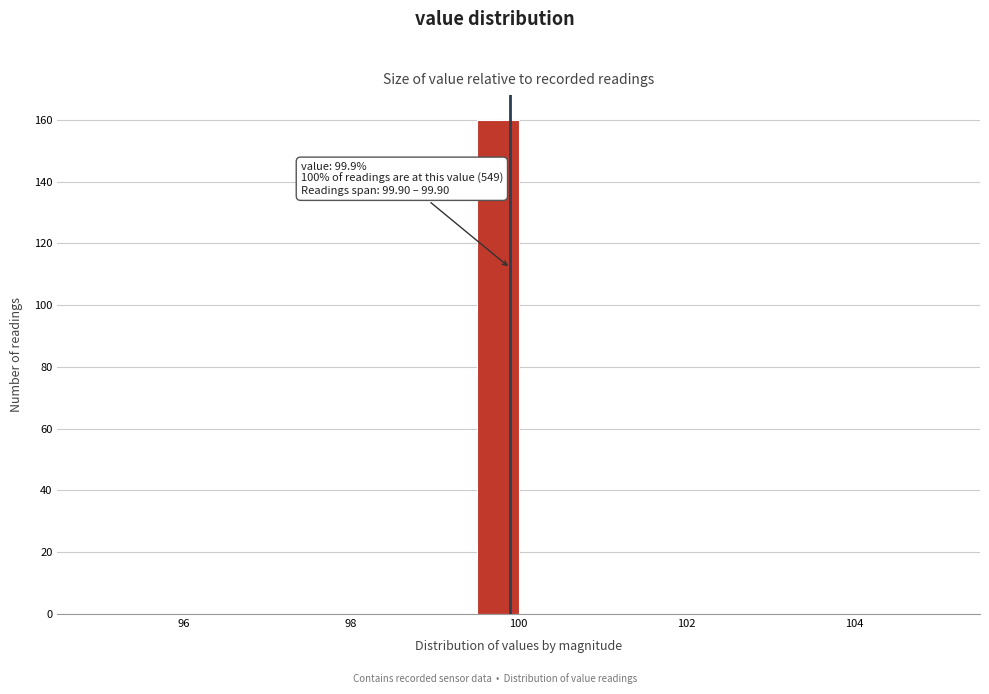

Around what value on the x-axis is the tallest bar? Give the approximate position of its centre, as read against the axis.

99.8